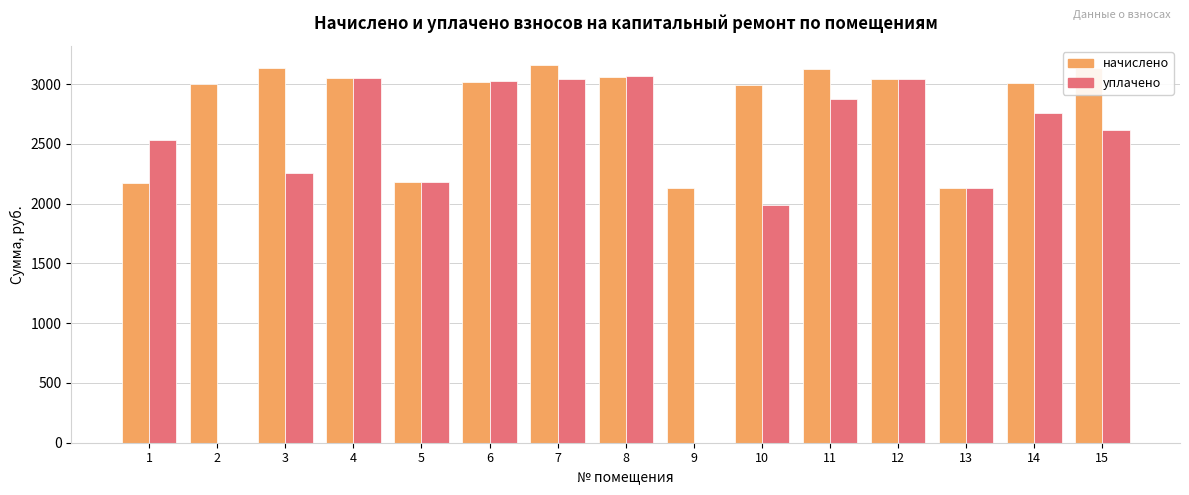

Which series has the largest total across all categories?

начислено